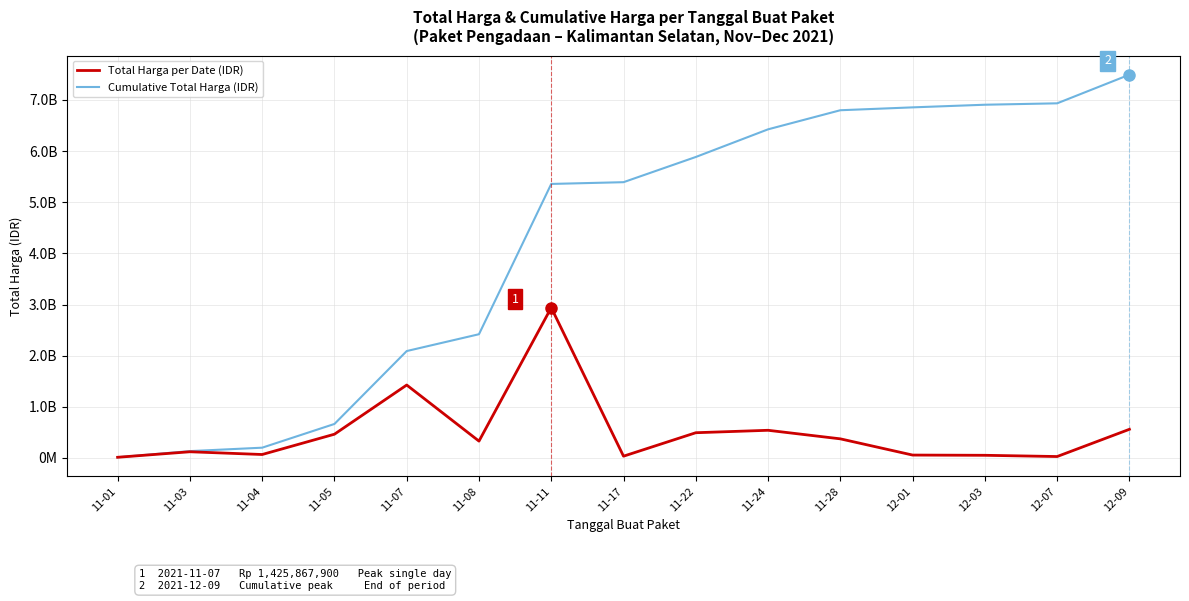

What is the value of the Total Harga per Date (IDR) point at the 9th from the left?

493000000